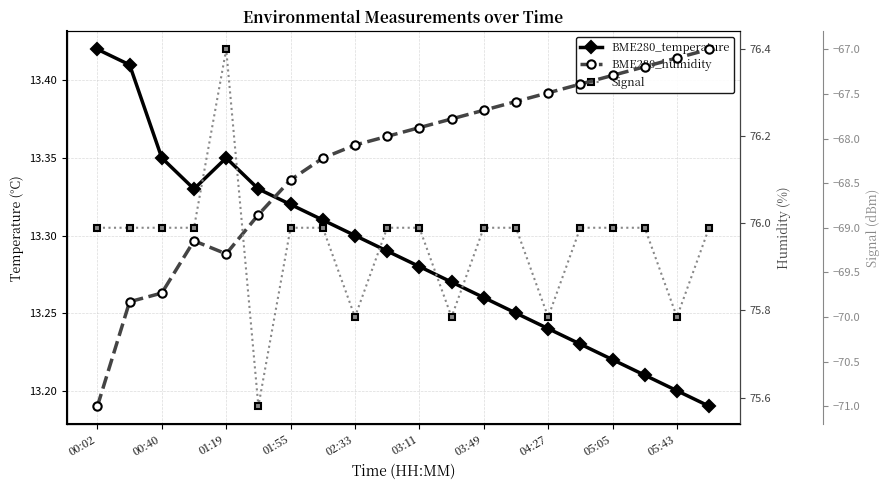

What is the sum of all BME280_humidity values?

1522.9